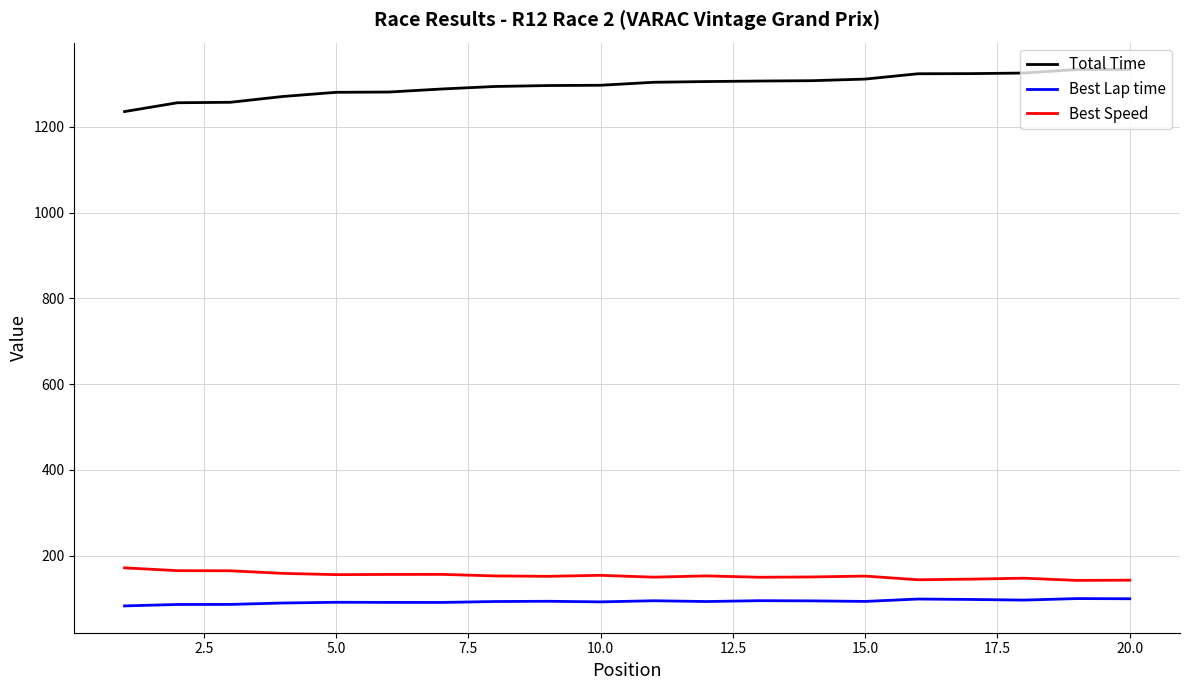

What is the average value of the Best Speed series?

153.3